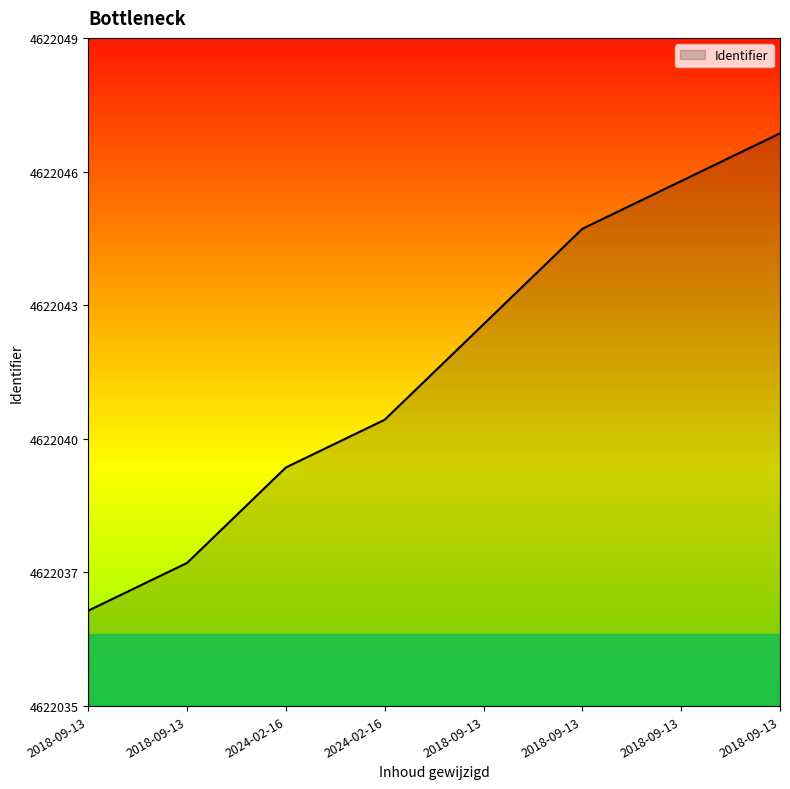

Does the chart display data point markers on the line(s)?

No